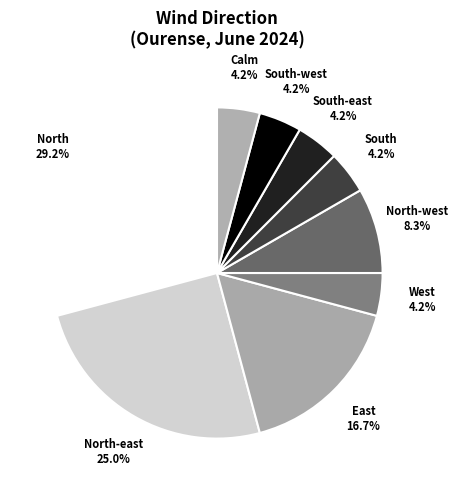

Does any single category account for the majority?

No